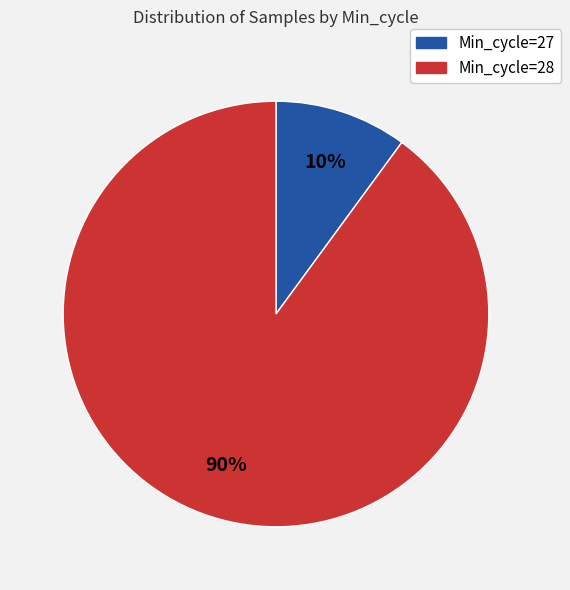

To the nearest percent, what is the difference between the largest and smallest slice percentages?

80%